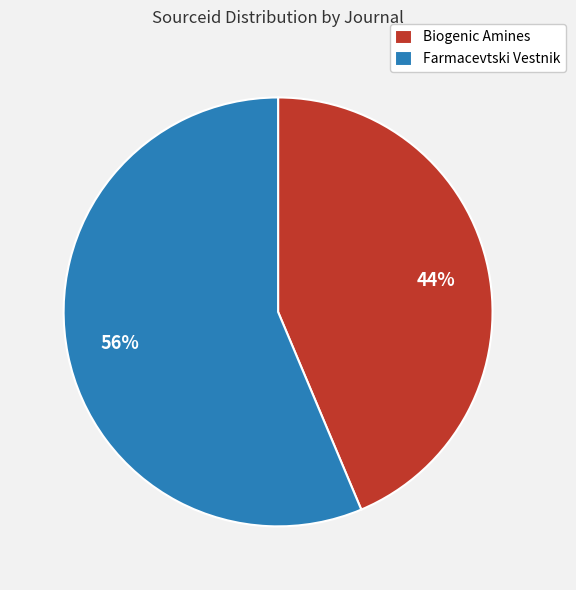

To the nearest percent, what portion does Biogenic Amines represent?

44%